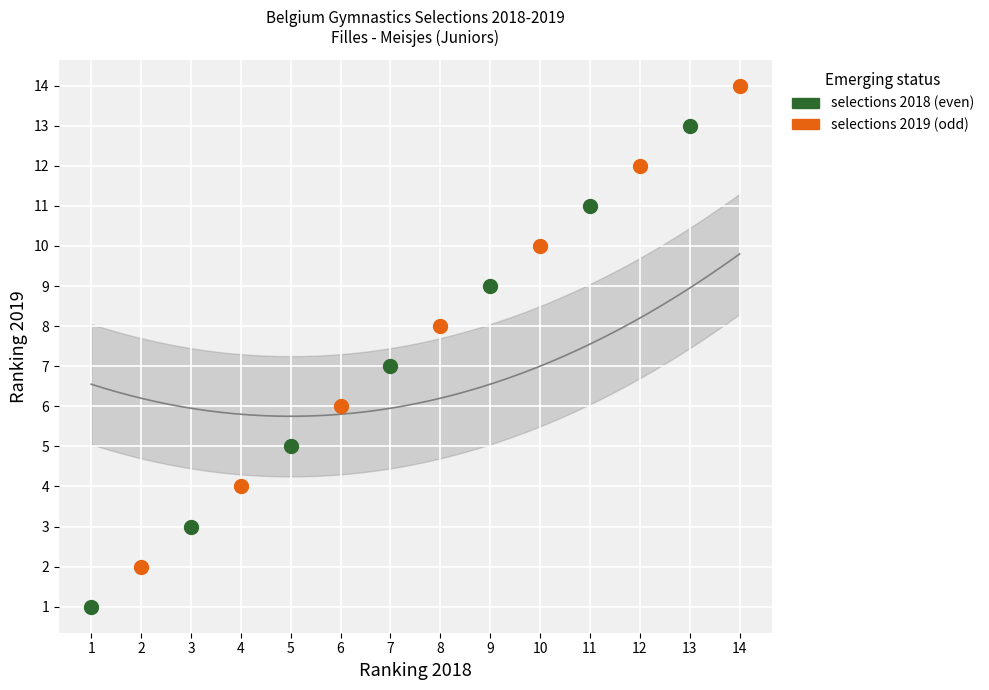

Which series contains the highest Y value?

selections 2019 (odd)